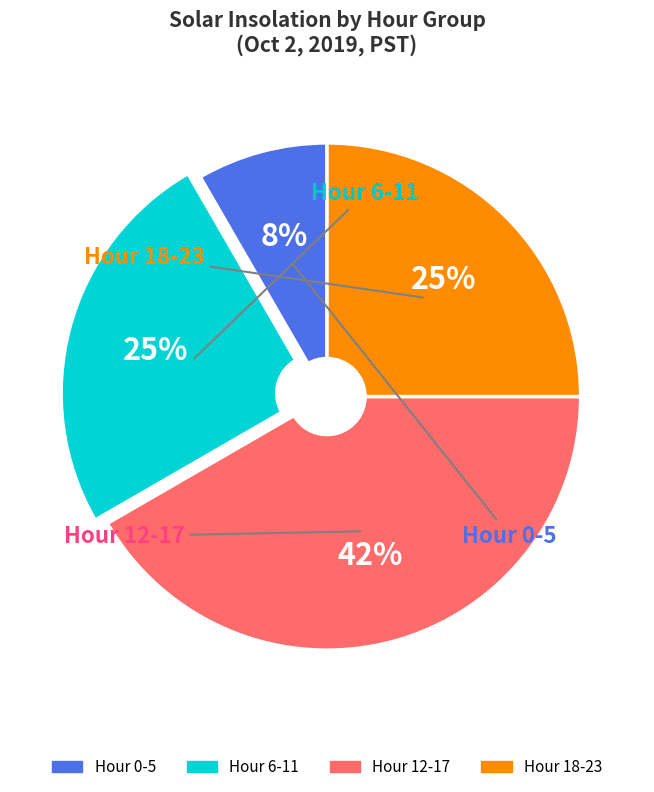

To the nearest percent, what is the average slice percentage?

25%